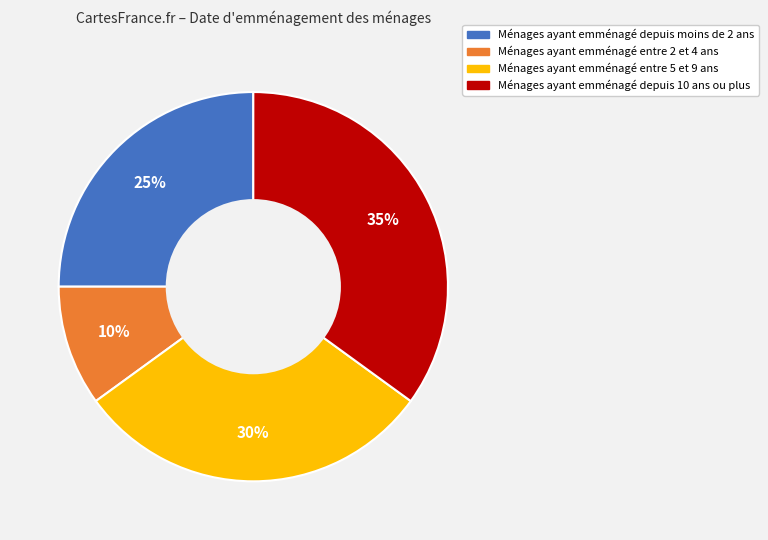

Does any single category account for the majority?

No